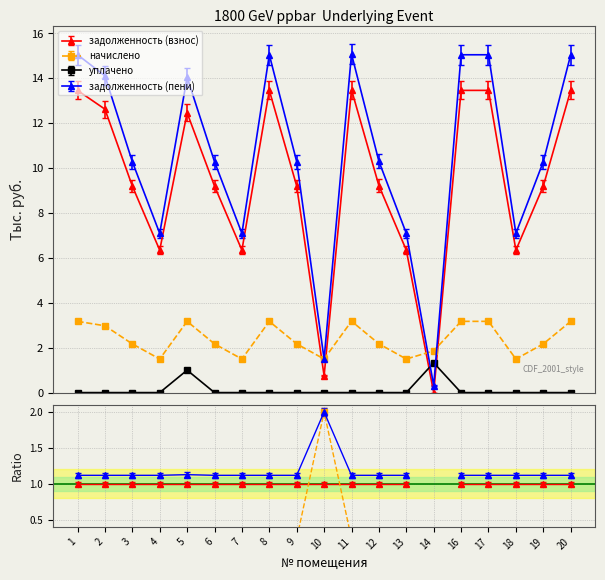

What is the value of the задолженность (взнос) point at the 12th from the left?

9.2